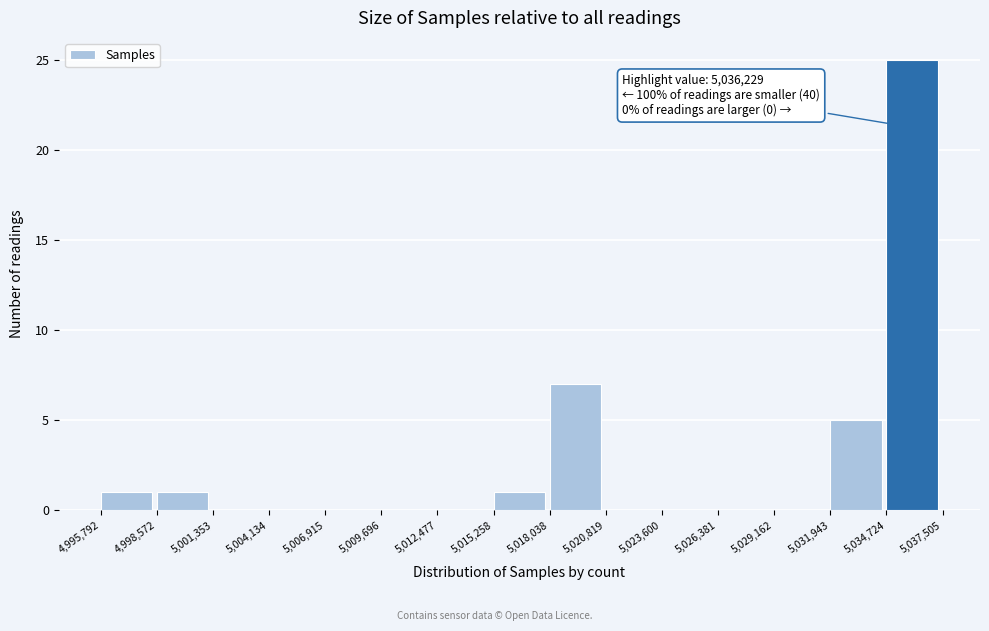

Over which range of the x-axis is the bar tallest?

5,034,724 to 5,037,505